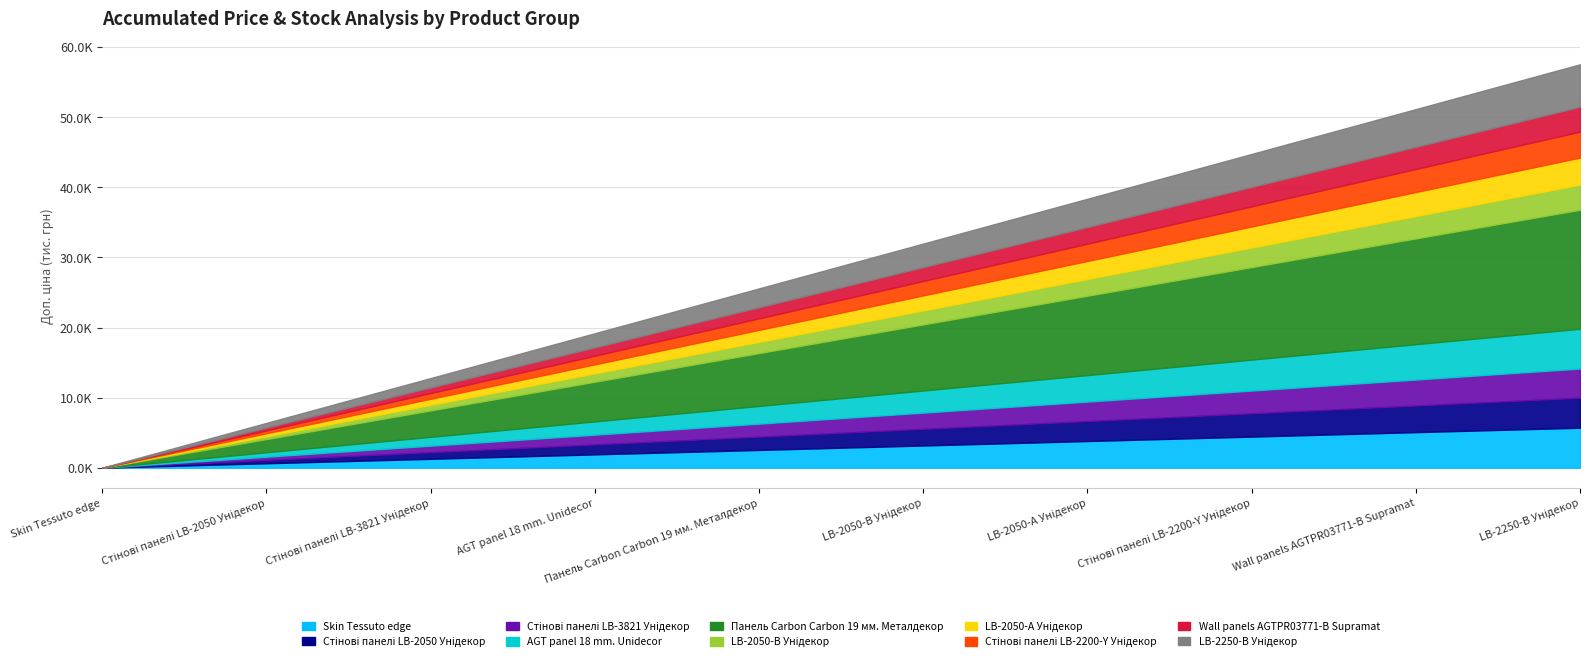

Reading left to right, list all the values displayed in this chart.

Ціна: Skin Tessuto edge=57.0	Стінові панелі LB-2050 Унідекор=1069.8	Стінові панелі LB-3821 Унідекор=694.3	AGT panel 18 mm. Unidecor=5673.8	Панель Carbon Carbon 19 мм. Металдекор=16976.3	LB-2050-В Унідекор=895.9	LB-2050-А Унідекор=963.5	Стінові панелі LB-2200-Y Унідекор=617.0	Wall panels AGTPR03771-B Supramat=443.1	LB-2250-В Унідекор=606.1
Доп. ціна: Skin Tessuto edge=5705.0	Стінові панелі LB-2050 Унідекор=4279.1	Стінові панелі LB-3821 Унідекор=4165.6	AGT panel 18 mm. Unidecor=5673.8	Панель Carbon Carbon 19 мм. Металдекор=16976.3	LB-2050-В Унідекор=3583.6	LB-2050-А Унідекор=3854.0	Стінові панелі LB-2200-Y Унідекор=3701.9	Wall panels AGTPR03771-B Supramat=3545.0	LB-2250-В Унідекор=6061.2
Залишок: Skin Tessuto edge=845.0	Стінові панелі LB-2050 Унідекор=393.0	Стінові панелі LB-3821 Унідекор=333.0	AGT panel 18 mm. Unidecor=4.0	Панель Carbon Carbon 19 мм. Металдекор=15.0	LB-2050-В Унідекор=93.0	LB-2050-А Унідекор=32.0	Стінові панелі LB-2200-Y Унідекор=94.0	Wall panels AGTPR03771-B Supramat=35.0	LB-2250-В Унідекор=29.0